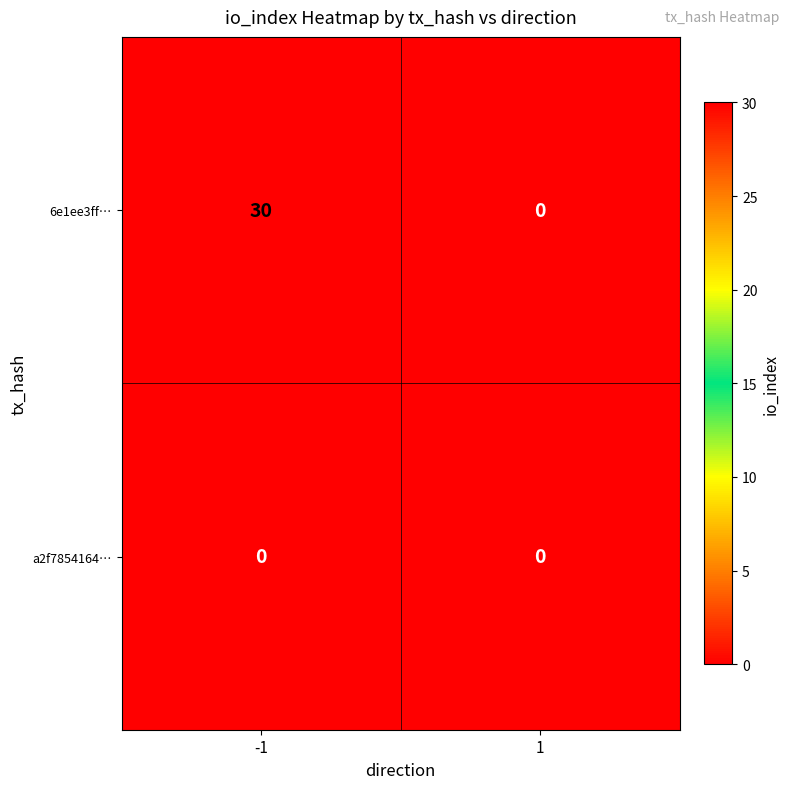

What is the maximum value shown in the chart?

30